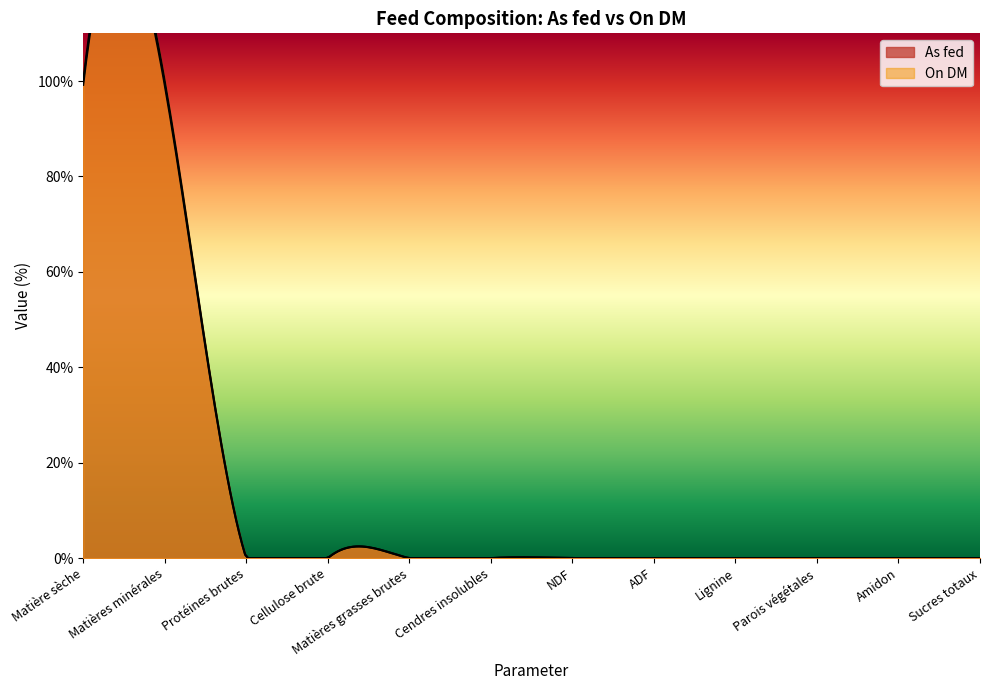

True or false: As fed and On DM cross at least once.

False